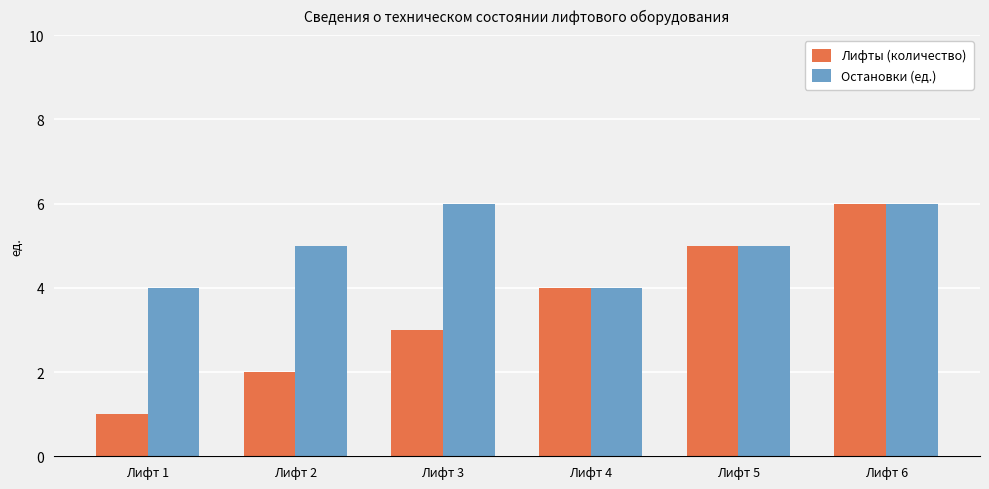

Rank the series at Лифт 3 from highest to lowest value.

Остановки (ед.), Лифты (количество)